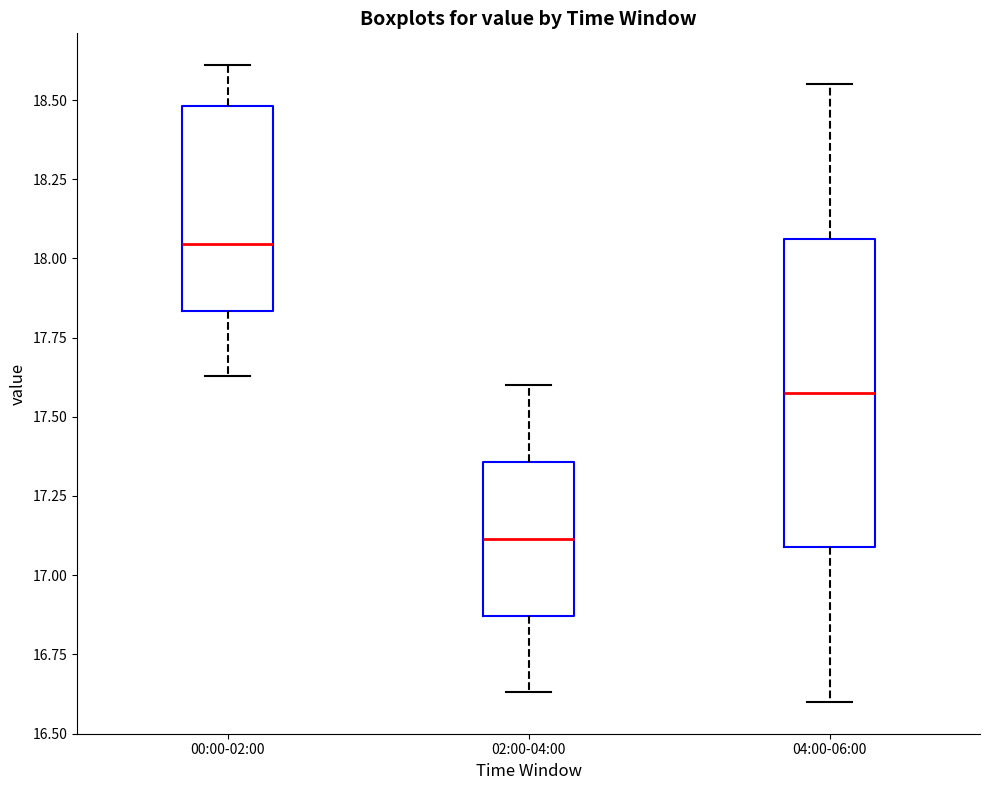

Reading left to right, read every box against the y-axis: the position of its median line, the range the box covers, and the ends of its whiskers. The values are not printed on the chart, so give them approximately, as read against the axis.

00:00-02:00: median 18.05, box 17.85 to 18.50, whiskers 17.65 to 18.60
02:00-04:00: median 17.10, box 16.85 to 17.35, whiskers 16.65 to 17.60
04:00-06:00: median 17.60, box 17.10 to 18.05, whiskers 16.60 to 18.55